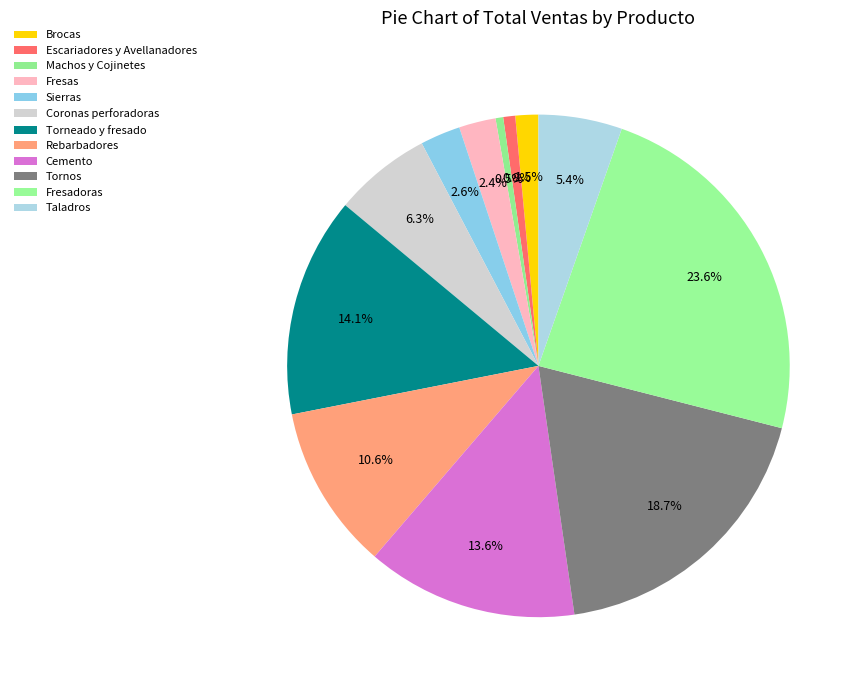

True or false: Fresas accounts for 2% of the total.

True